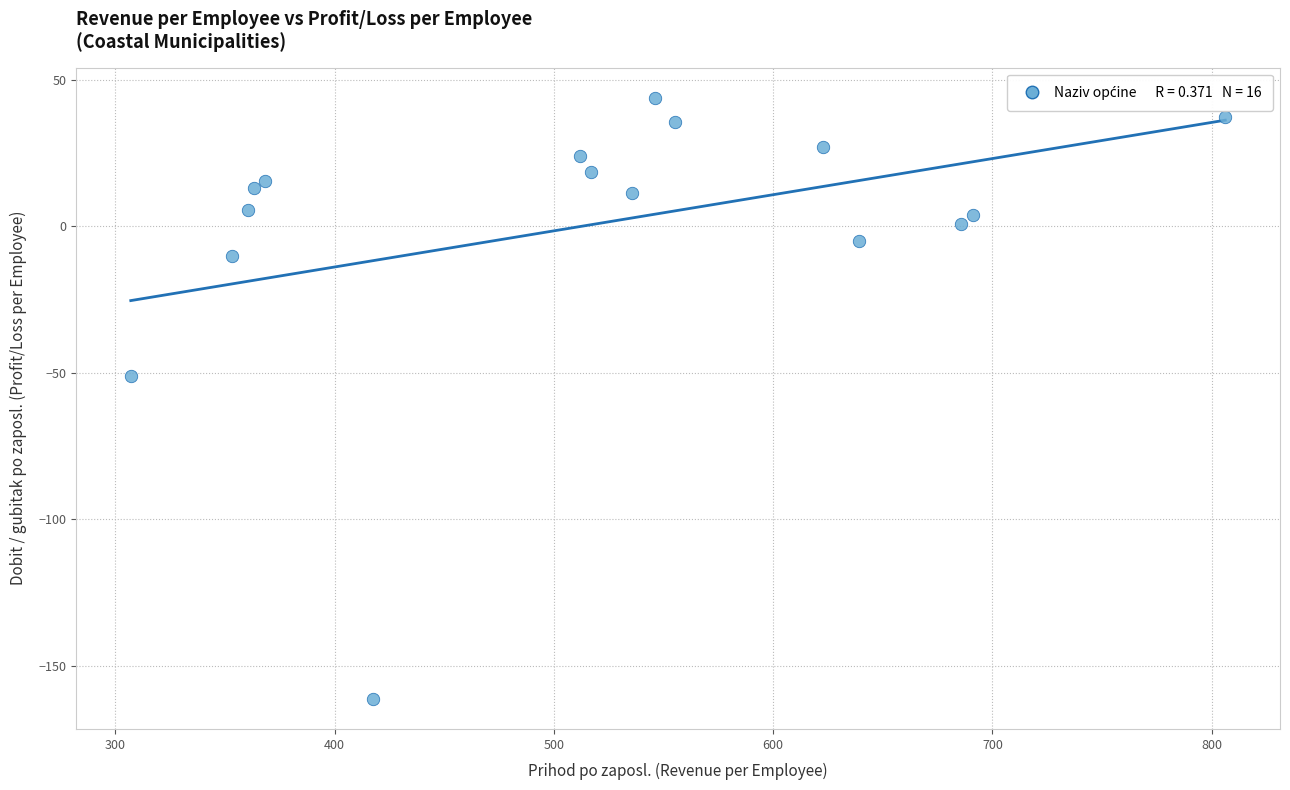

What Y value in the scatter plot is closest to -58?

-50.9